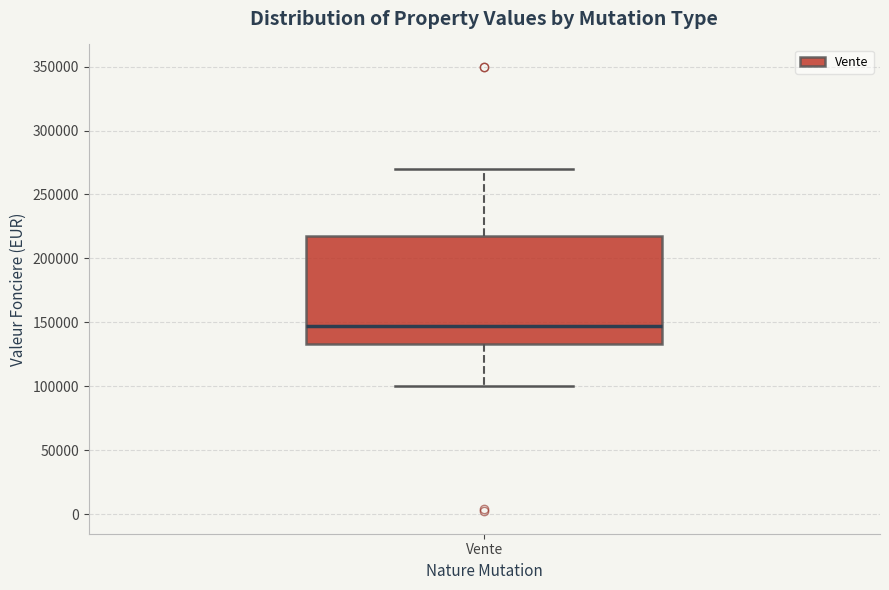

Where does the upper whisker of the box for Vente end on the y-axis? The values are not printed on the chart, so give them approximately, as read against the axis.

270000